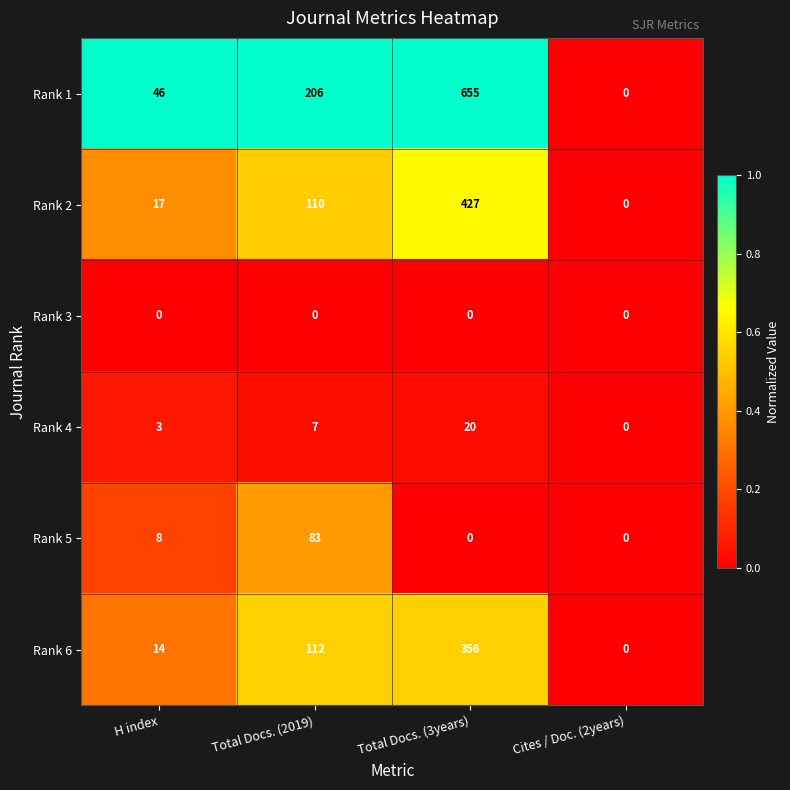

What is the difference between the highest and lowest values at Total Docs. (3years)?

655